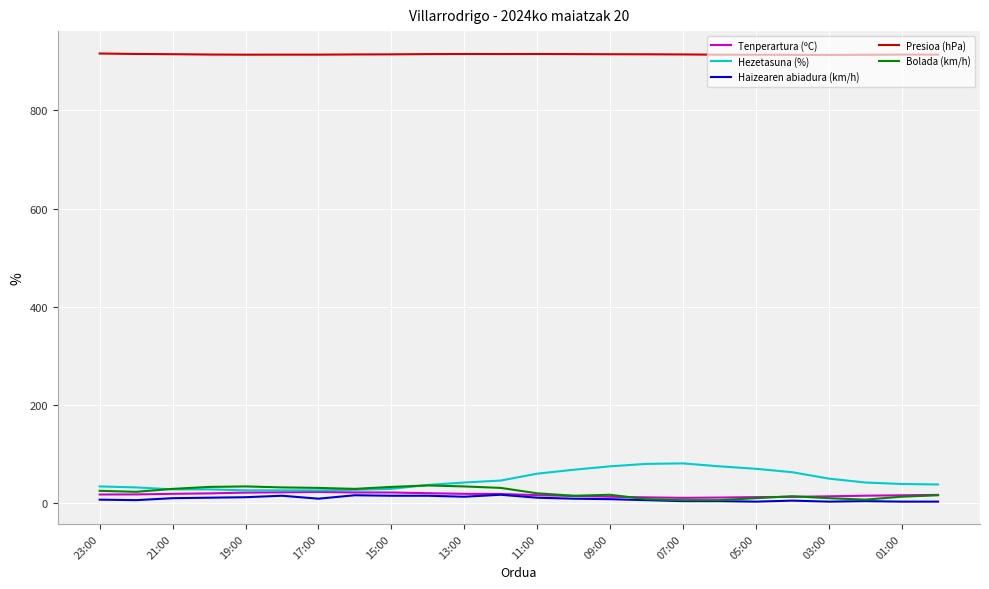

Which series has the largest range (max minus min)?

Hezetasuna (%)